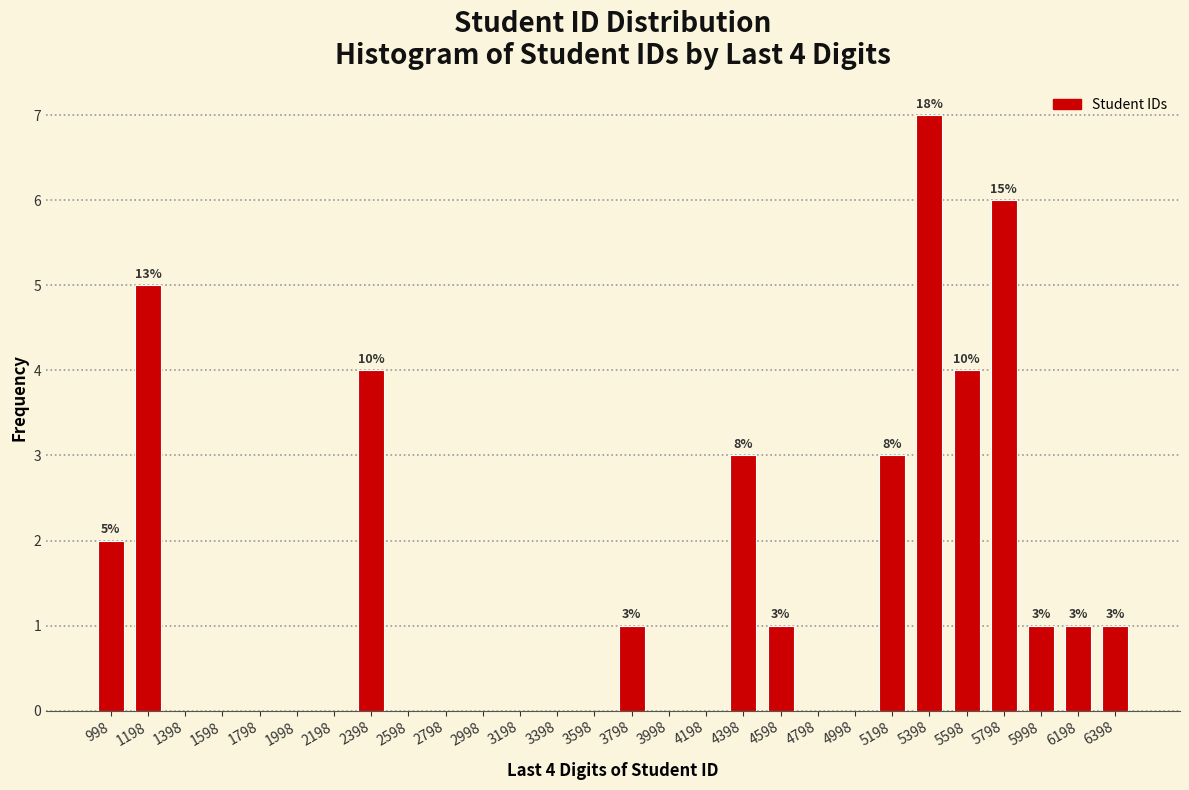

Over which range of the x-axis is the bar tallest?

5298 to 5498